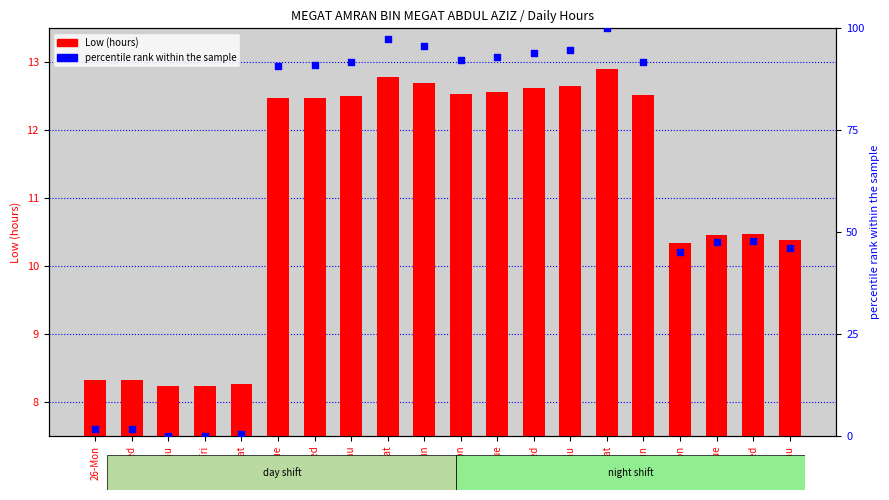

Which series has the widest spread of Y values?

percentile rank within the sample